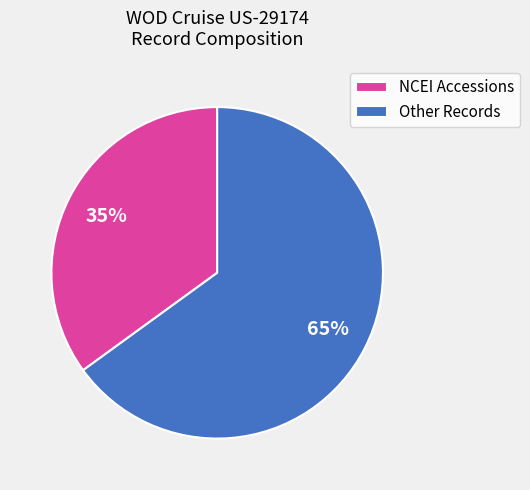

To the nearest percent, what percentage of the pie is NCEI Accessions?

35%